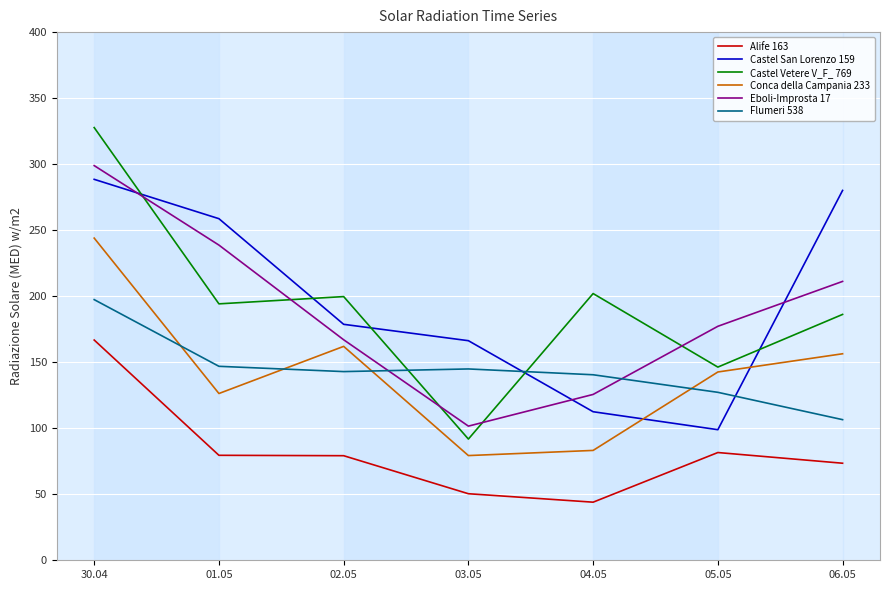

What is the sum of the Conca della Campania 233 values at 05.05 and 06.05?

299.0